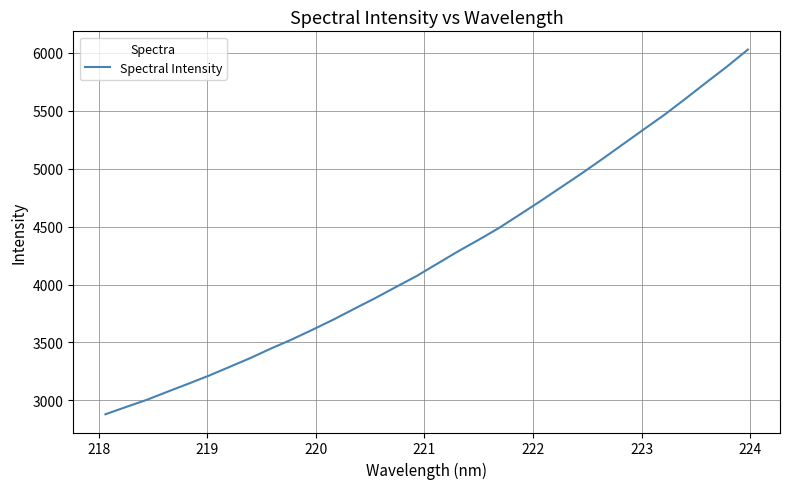

What is the greatest value displayed?

6028.1